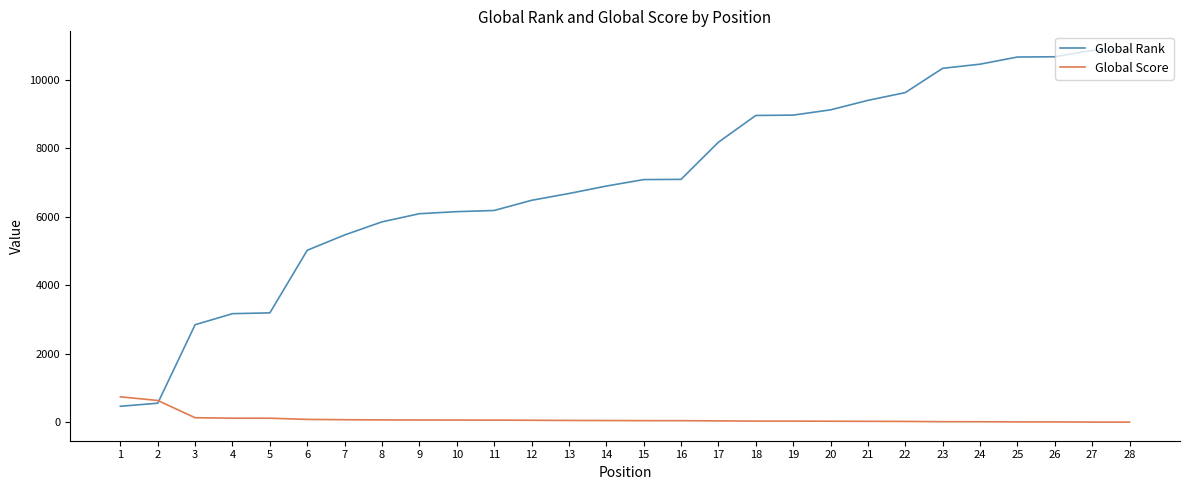

Is it true that Global Rank equals 2849 at 3?

True